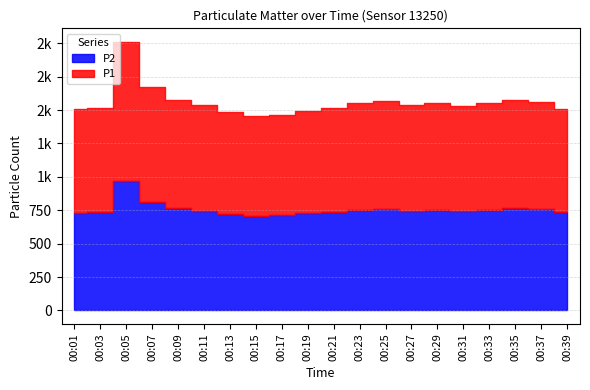

At which category does P1 reach its first local valley?

00:15